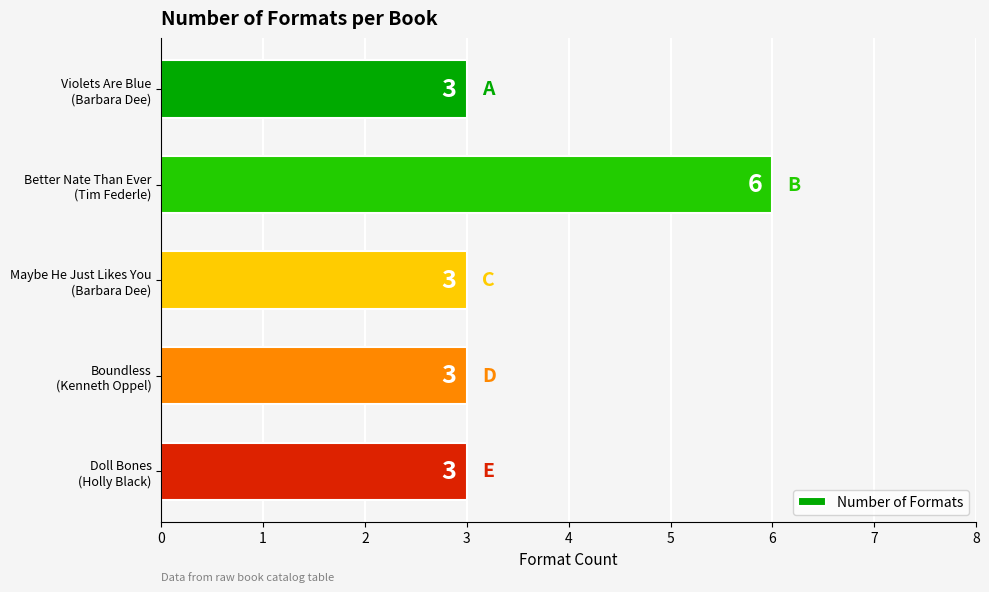

How many bars are there in total?

5